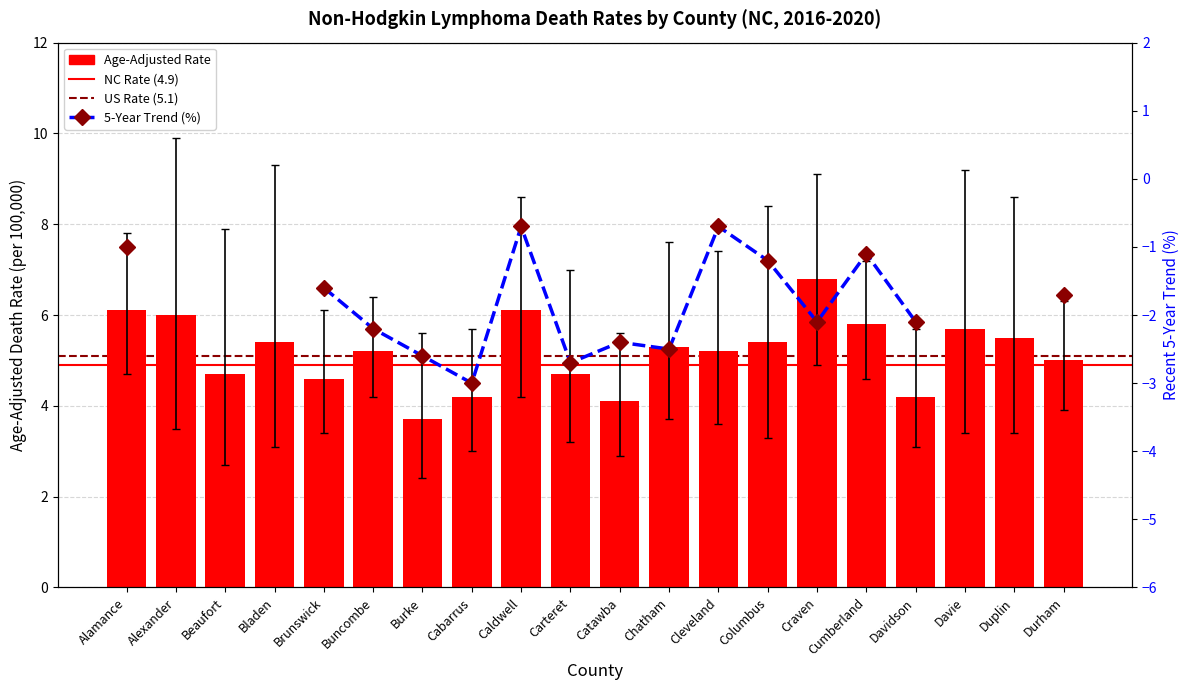

How many values in 5-Year Trend (%) are below zero?

15